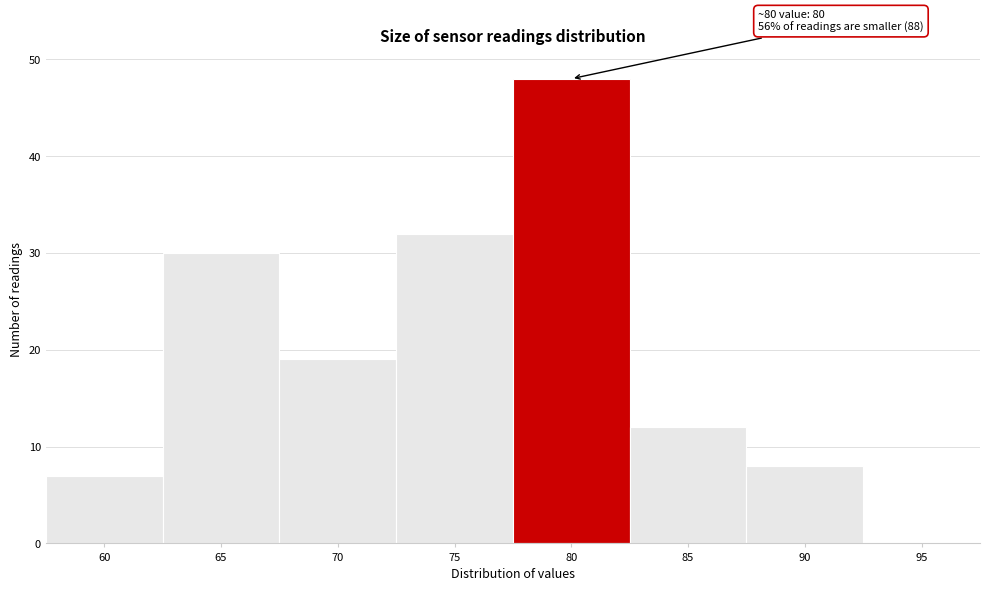

Reading right to left, list all the values displayed in this chart.

95=0	90=8	85=12	80=48	75=32	70=19	65=30	60=7